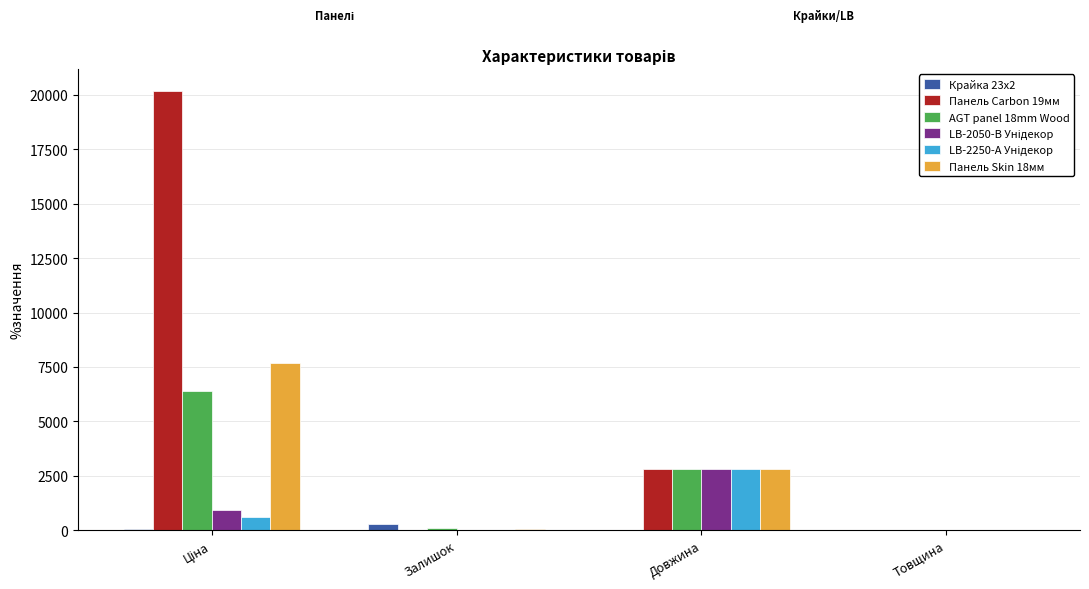

What is the average value of the Панель Carbon 19мм series?

5751.7